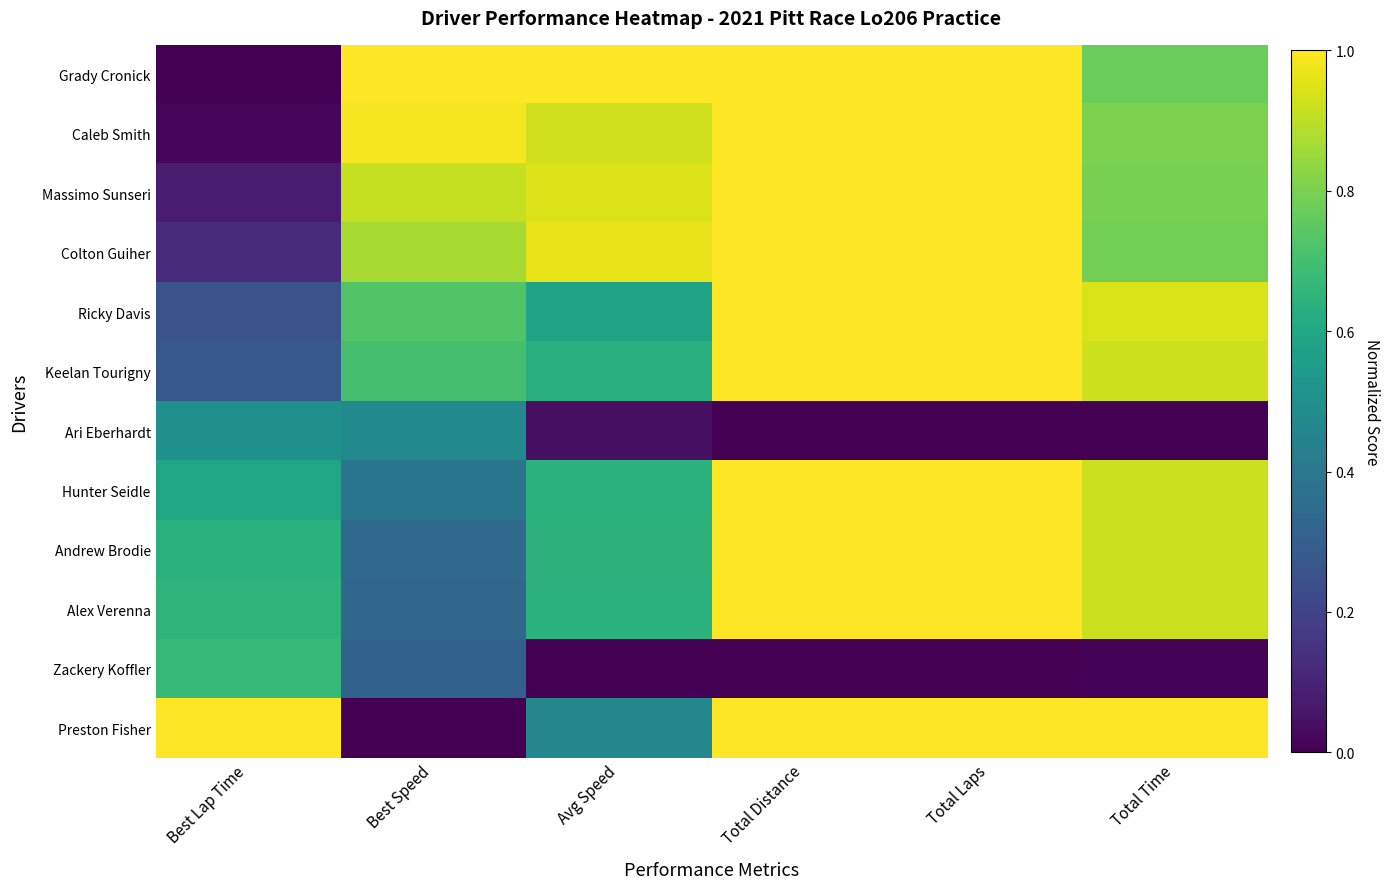

What is the spread (max minus min) of values at Avg Speed?

1.0